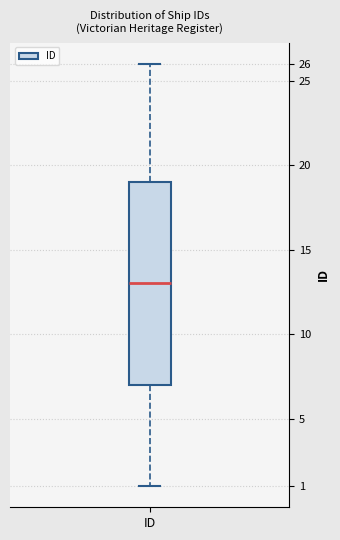

Where is the upper edge of the box for ID on the y-axis? The values are not printed on the chart, so give them approximately, as read against the axis.

19